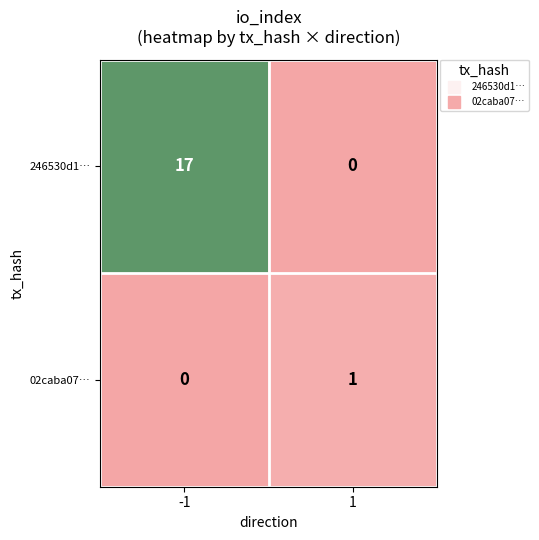

Which series has the largest range (max minus min)?

246530d1…